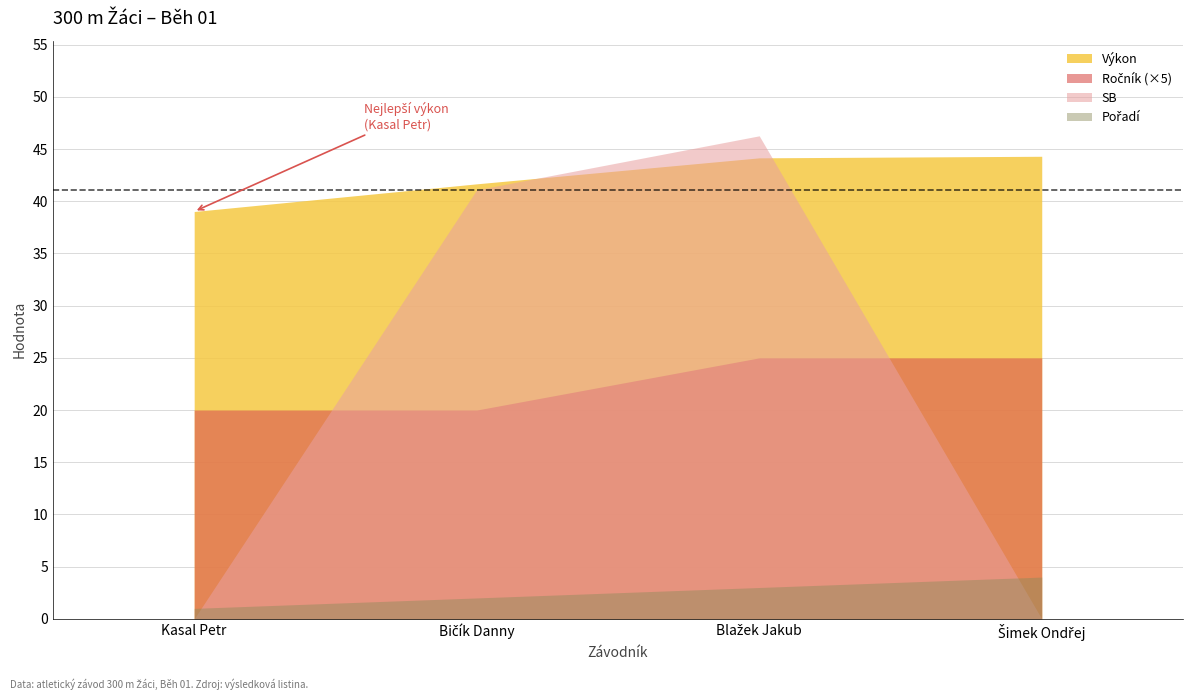

The value of Pořadí at Kasal Petr is 0.5. True or false?

False